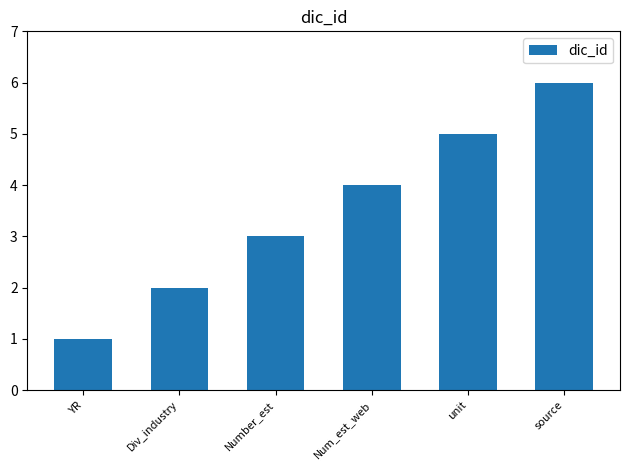

Are the bars grouped side by side (vs. stacked)?

No